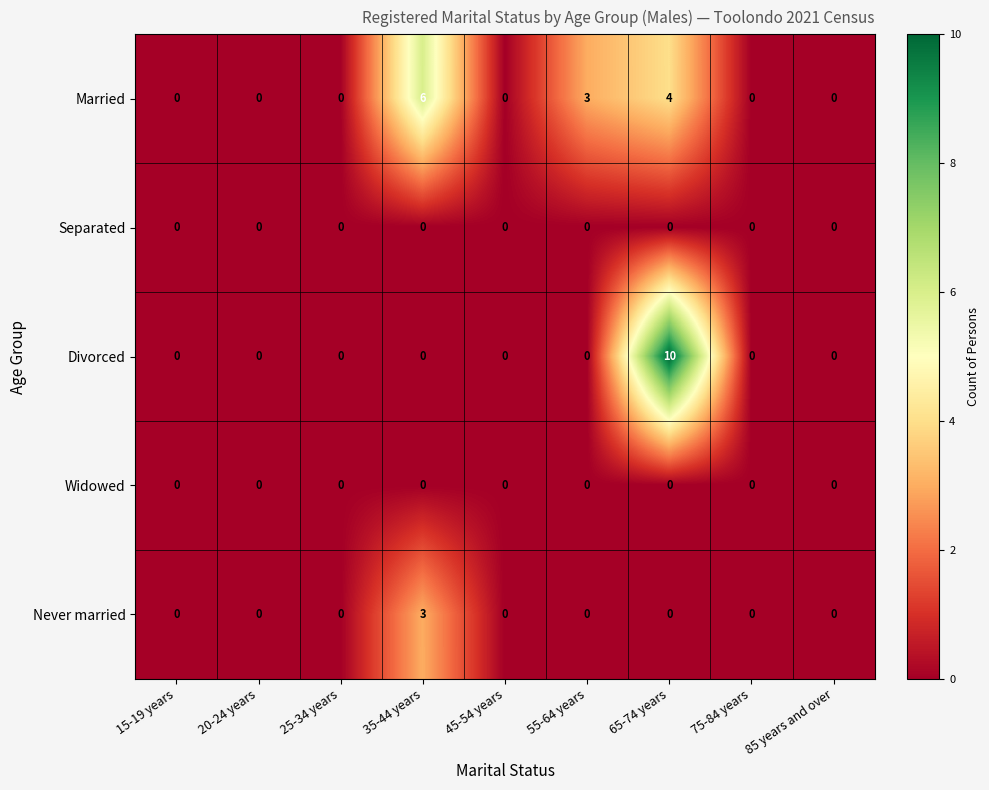

True or false: Never married has a value of 2 at 20-24 years.

False